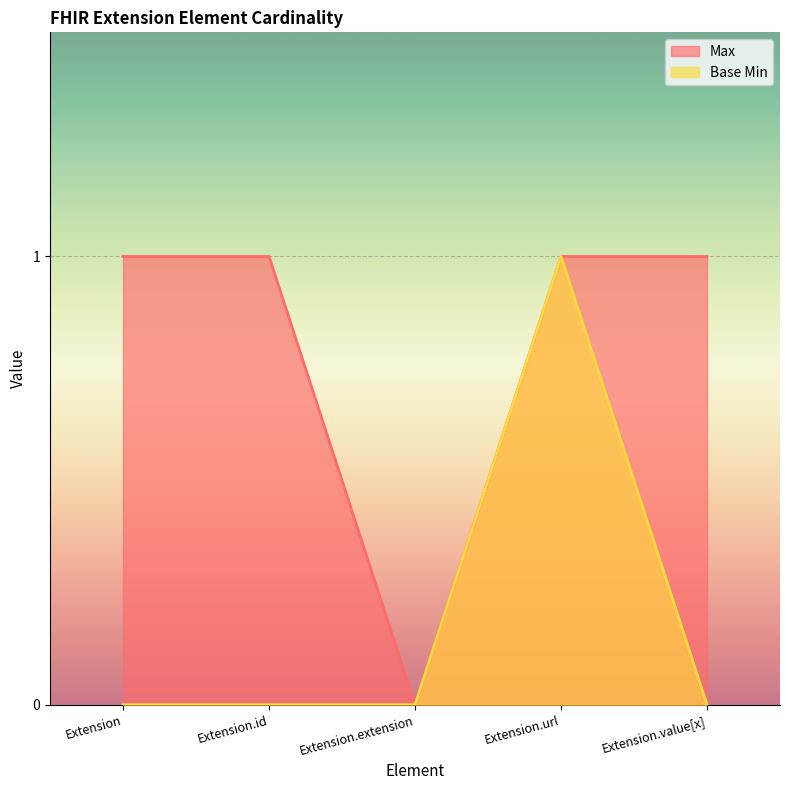

How many lines are shown in the chart?

2